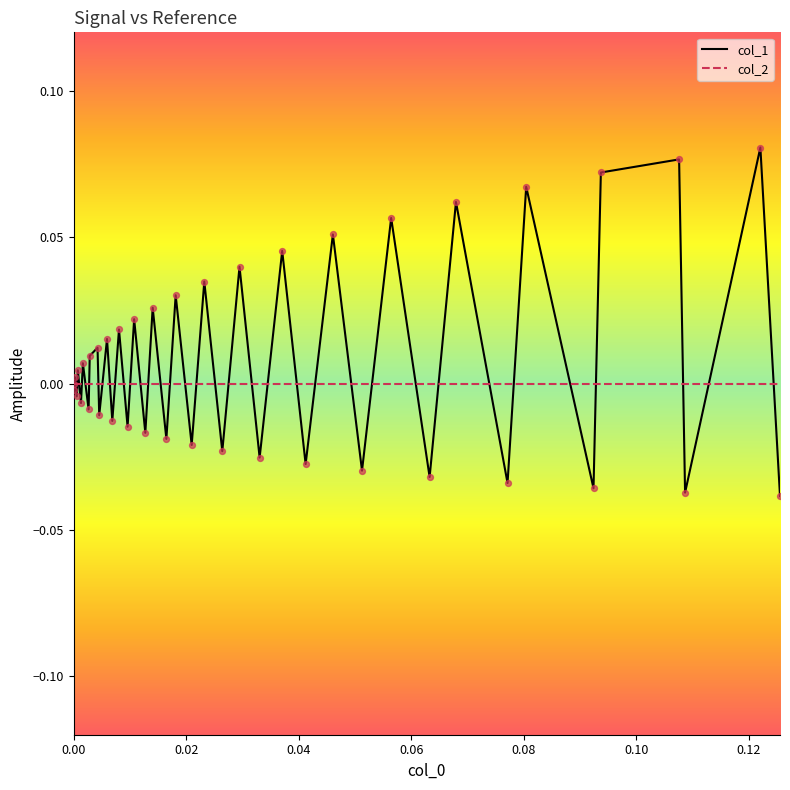

Rank the series by their maximum value, from highest to lowest.

col_1, col_2